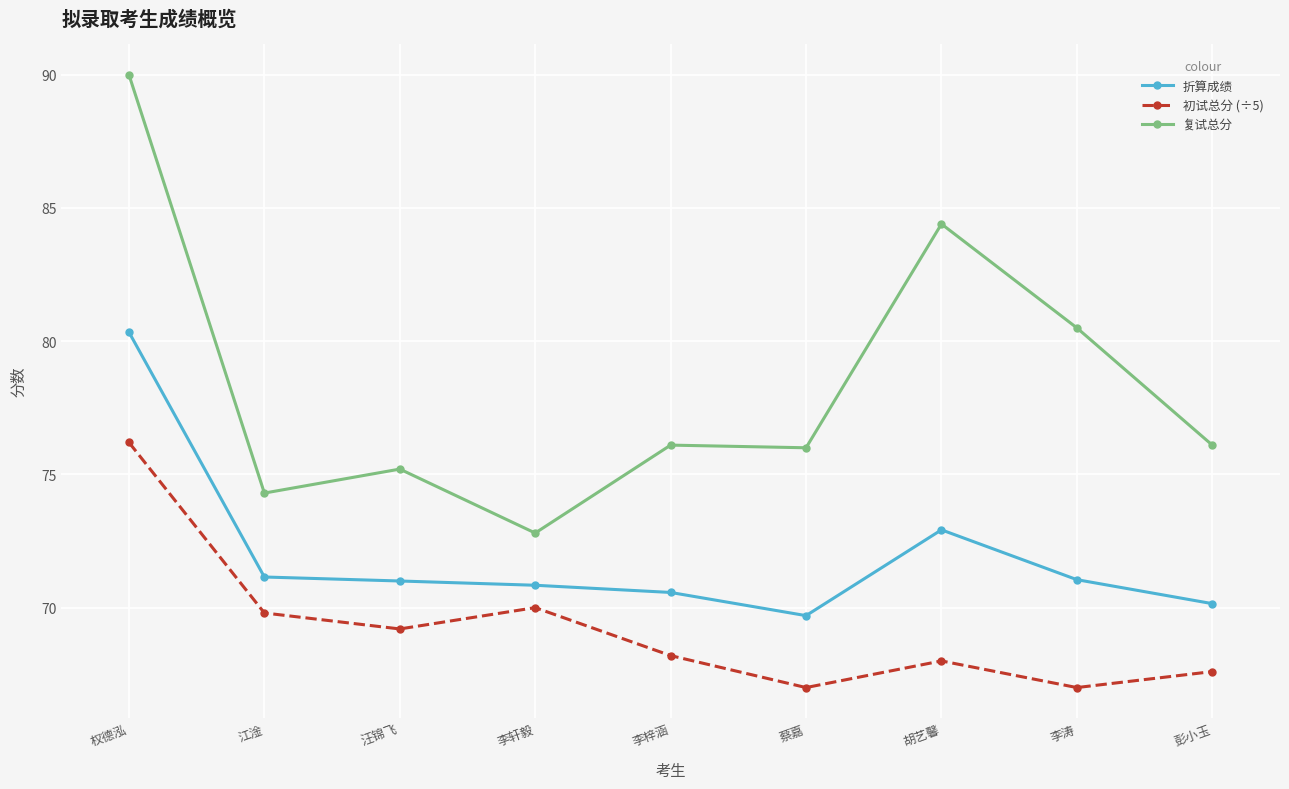

Between 江淦 and 李涛, which series saw the biggest shift?

复试总分